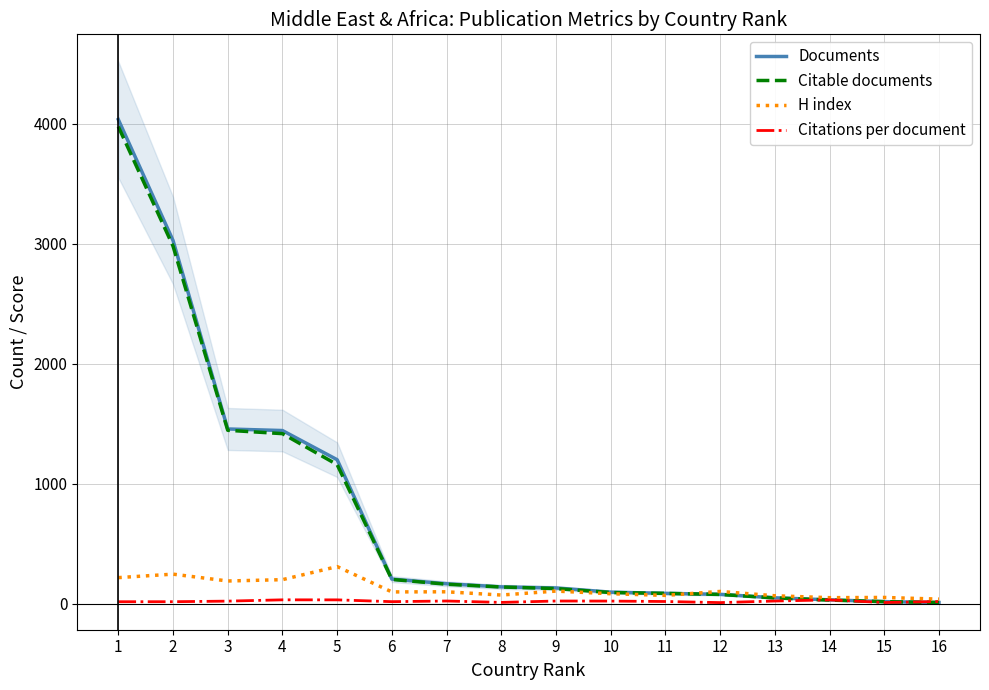

How many intersections are there between Documents and Citations per document?

1